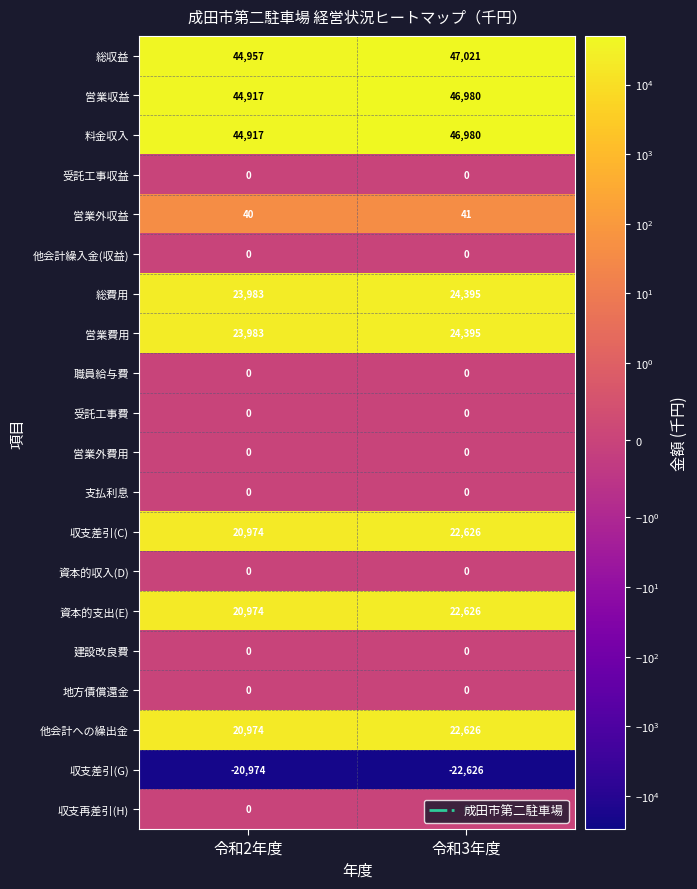

At which label is 収支差引(C) closest to 21800?

令和2年度